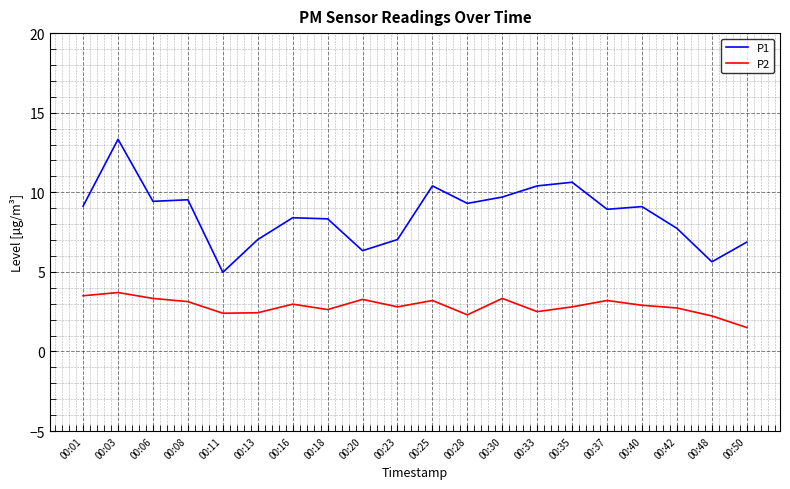

What is the approximate value of P1 at 00:33?

10.4